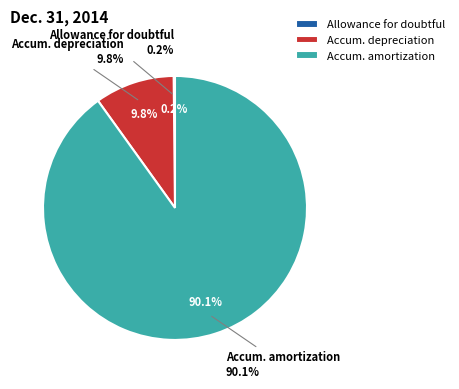

What is the majority slice?

Accumulated amortization